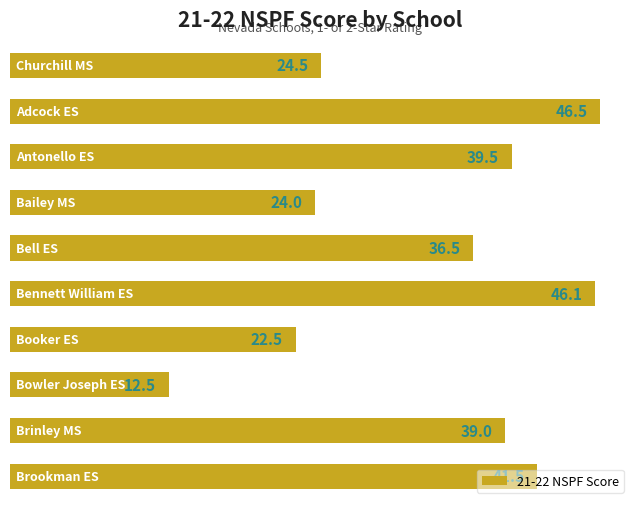

How many bars are there in total?

10